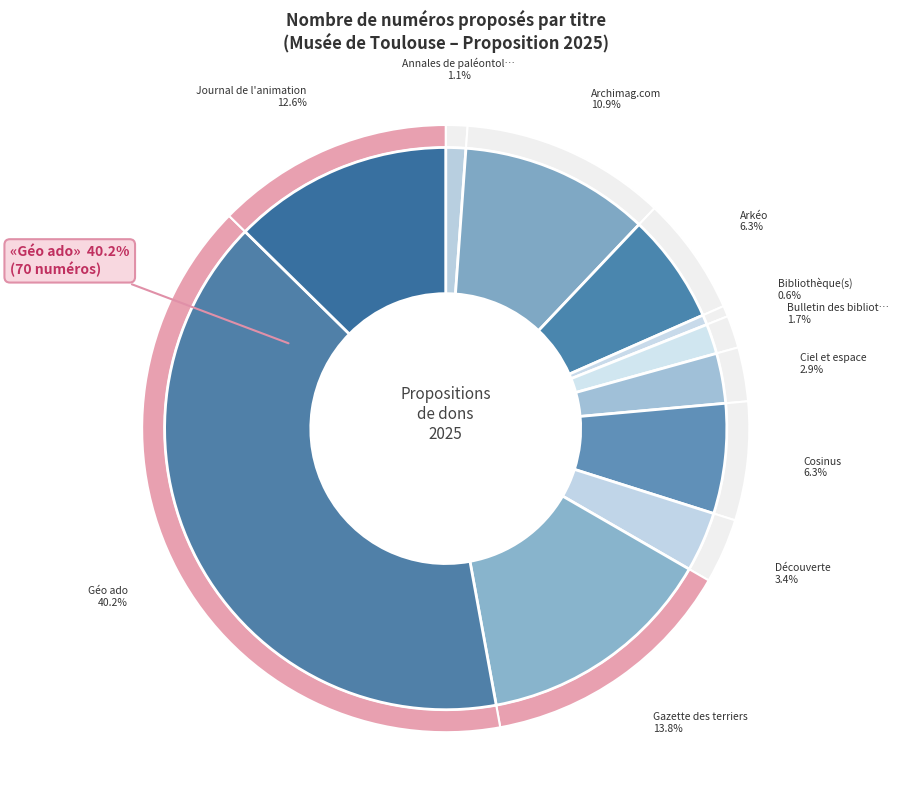

Is it true that Ciel et espace is 3% of the pie?

True